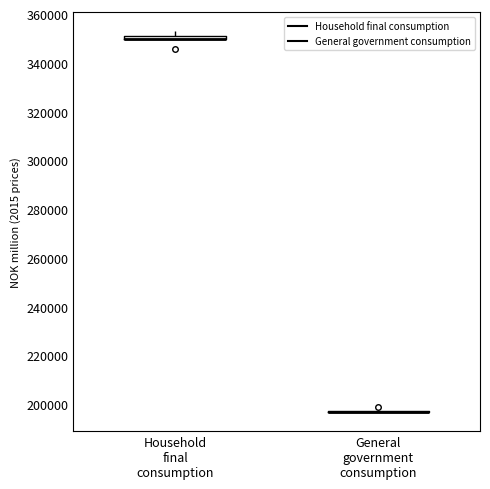

Where does the upper whisker of the box for Household final consumption end on the y-axis? The values are not printed on the chart, so give them approximately, as read against the axis.

354000